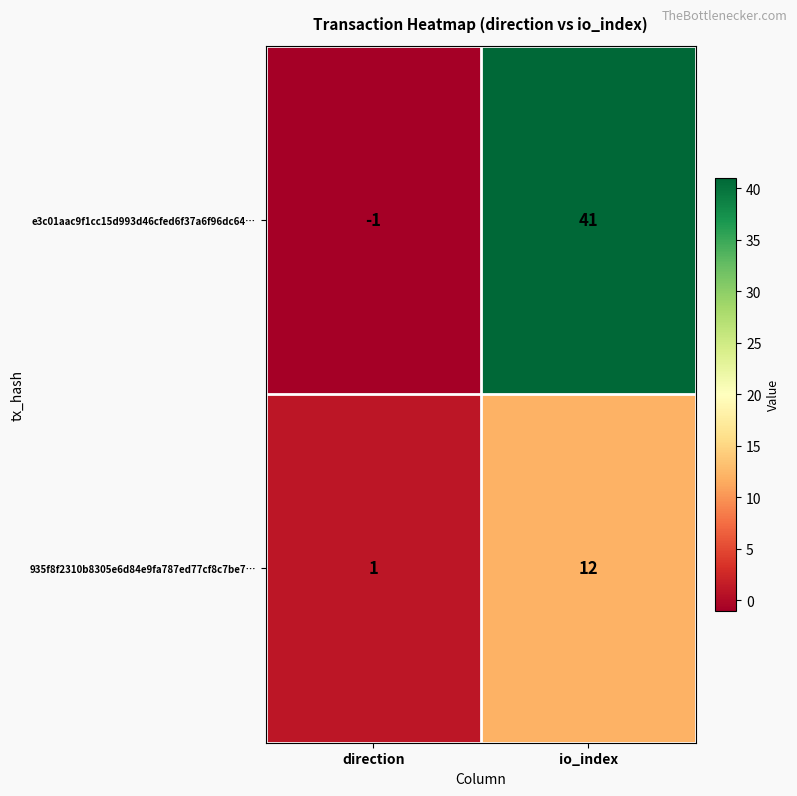

True or false: e3c01aac9f1cc15d993d46cfed6f37a6f96dc64… has a value of 0 at direction.

False